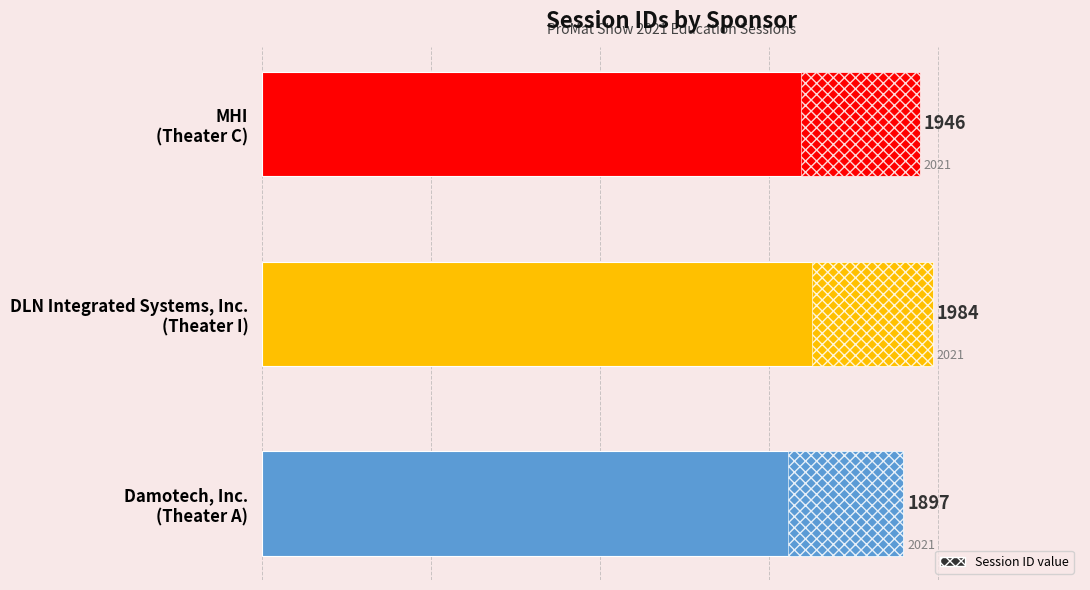

Rank the categories by value from highest to lowest.

DLN Integrated Systems, Inc. (Theater I), MHI (Theater C), Damotech, Inc. (Theater A)